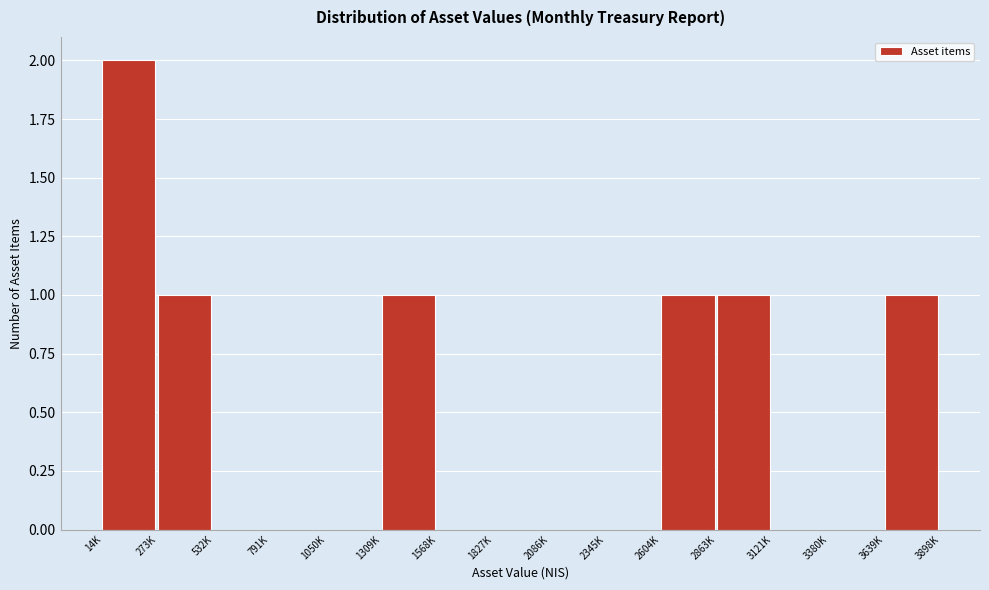

Reading left to right, list all the values displayed in this chart.

14K=2	273K=1	532K=0	791K=0	1050K=0	1309K=1	1568K=0	1827K=0	2086K=0	2345K=0	2604K=1	2863K=1	3121K=0	3380K=0	3639K=1